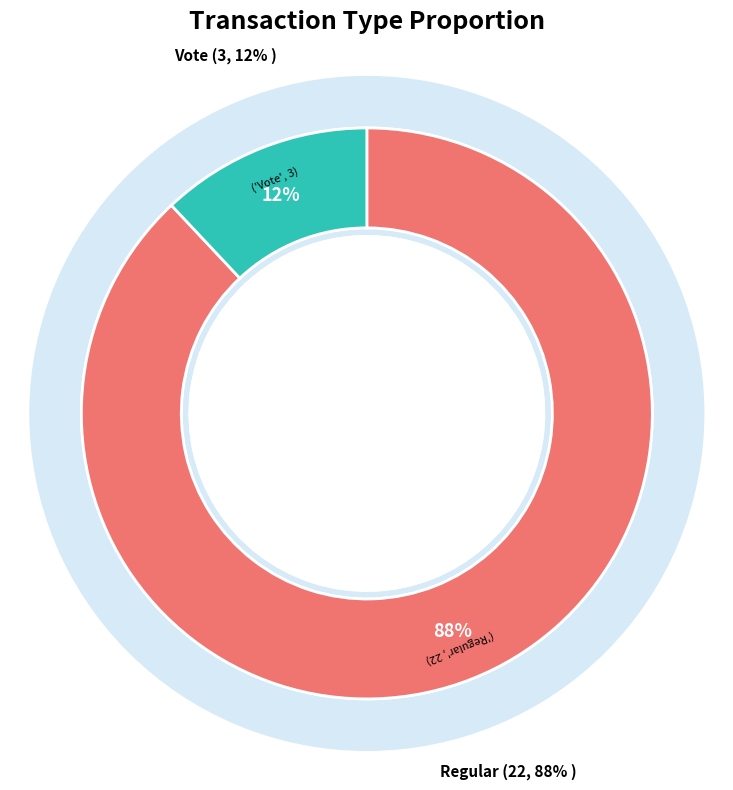

Which category accounts for the majority?

Regular